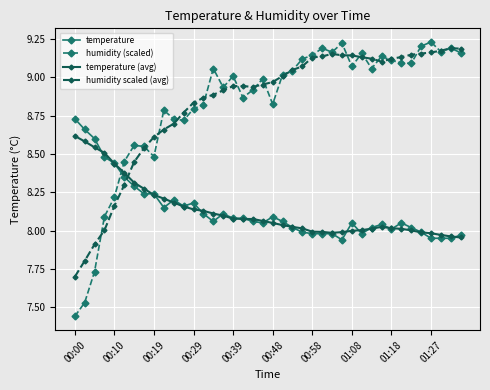

Is this an area chart (filled region under the line)?

No